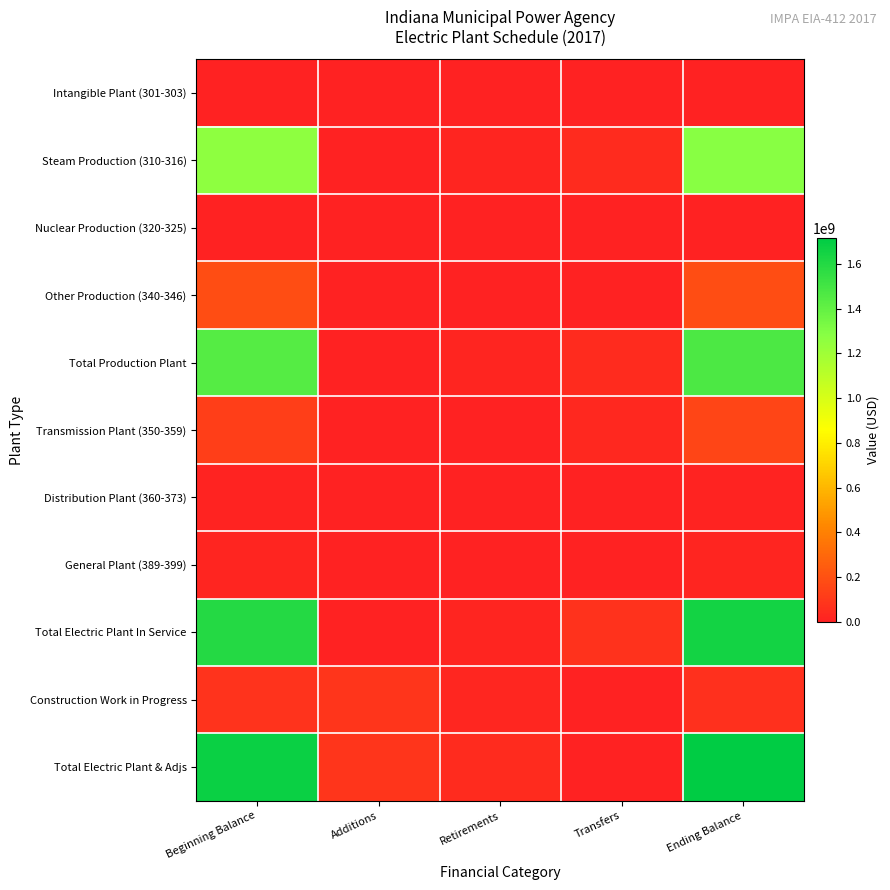

Rank the series by their maximum value, from highest to lowest.

Total Electric Plant & Adjs, Total Electric Plant In Service, Total Production Plant, Steam Production (310-316), Other Production (340-346), Transmission Plant (350-359), Construction Work in Progress, General Plant (389-399), Distribution Plant (360-373), Intangible Plant (301-303), Nuclear Production (320-325)